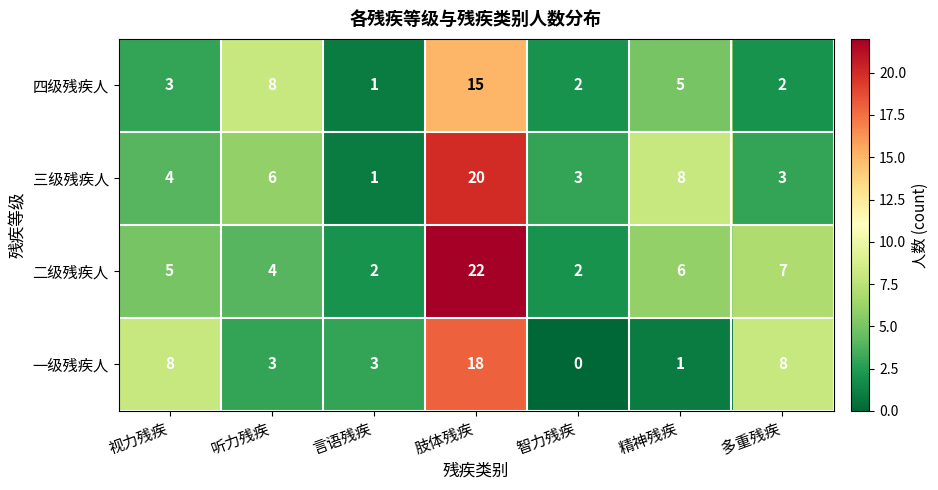

At which category is the sum across all series the highest?

肢体残疾